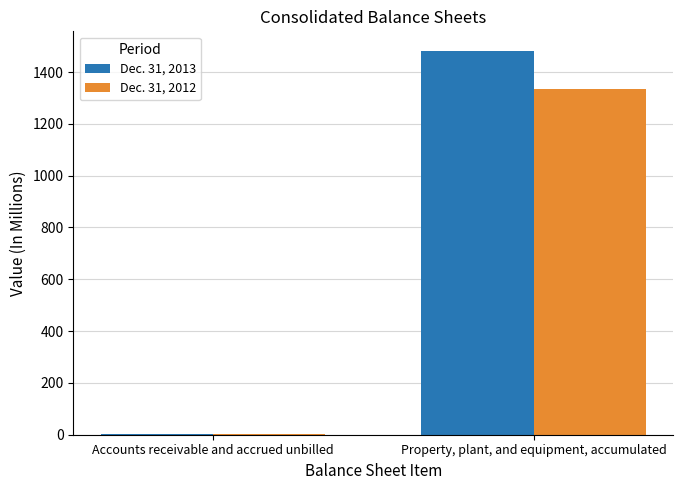

Where is Dec. 31, 2012 nearest to the value 669?

Accounts receivable and accrued unbilled